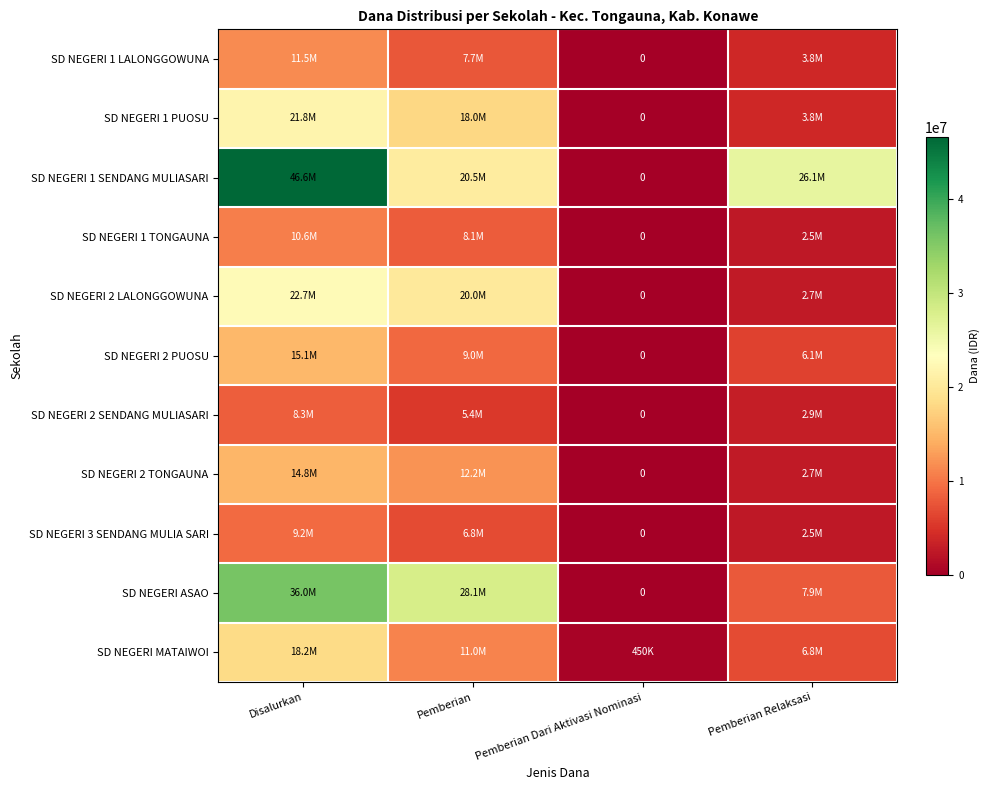

Which category has the highest value across all series?

Disalurkan